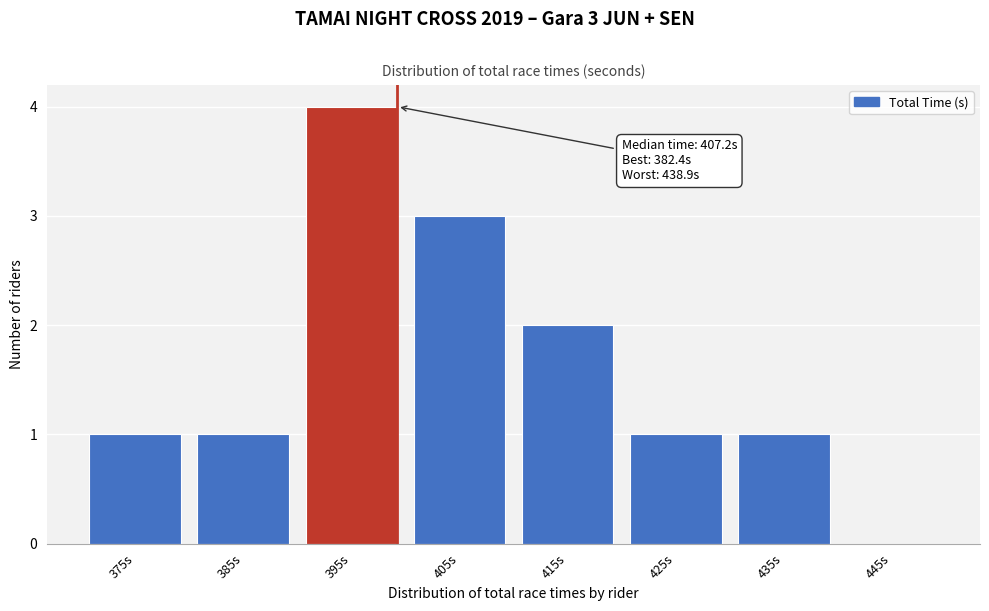

Reading left to right, what are all the values shown in this chart?

375s=1	385s=1	395s=4	405s=3	415s=2	425s=1	435s=1	445s=0